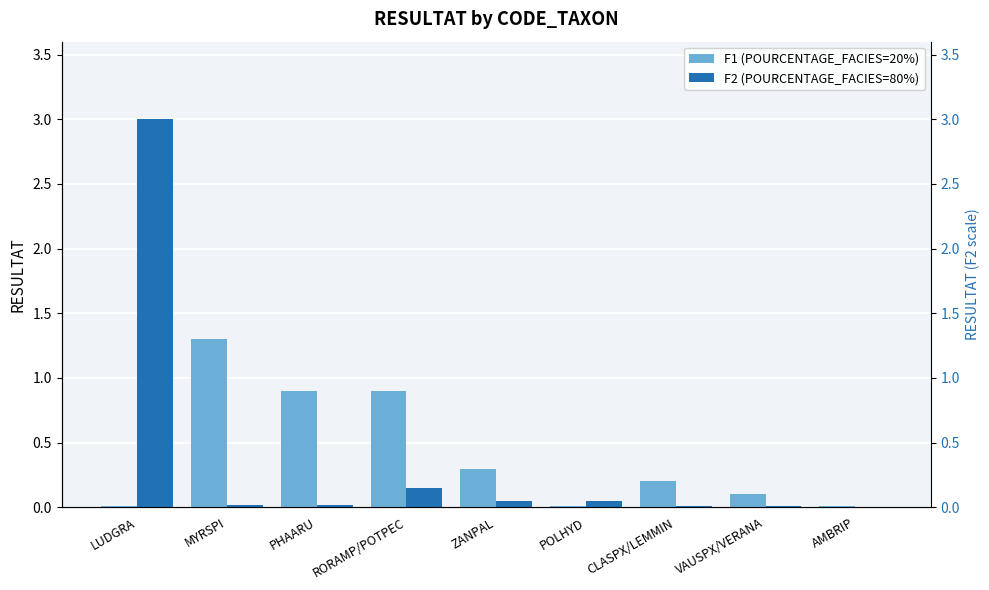

What position from the right is PHAARU?

7